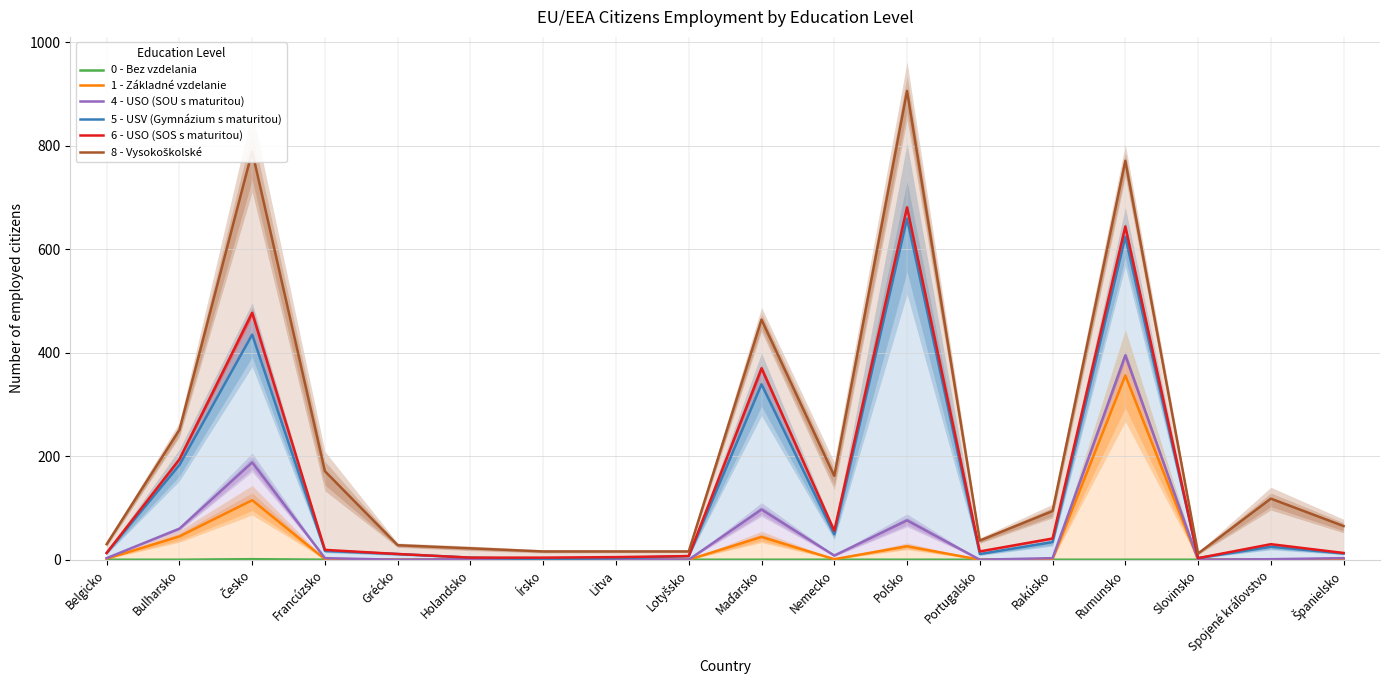

The 1 - Základné vzdelanie series shows 3 at Belgicko. True or false?

False